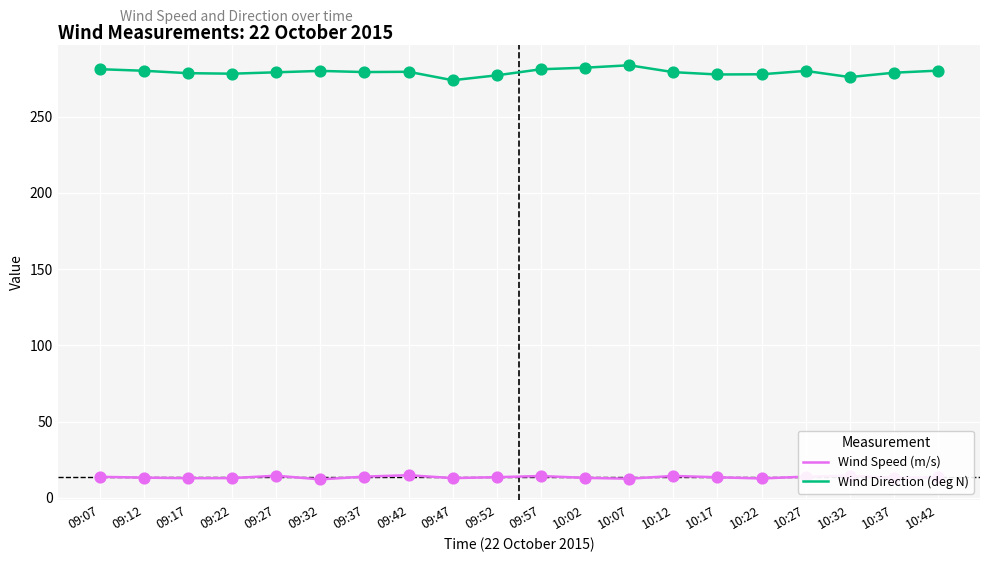

What is the spread (max minus min) of values at 09:47?

261.0